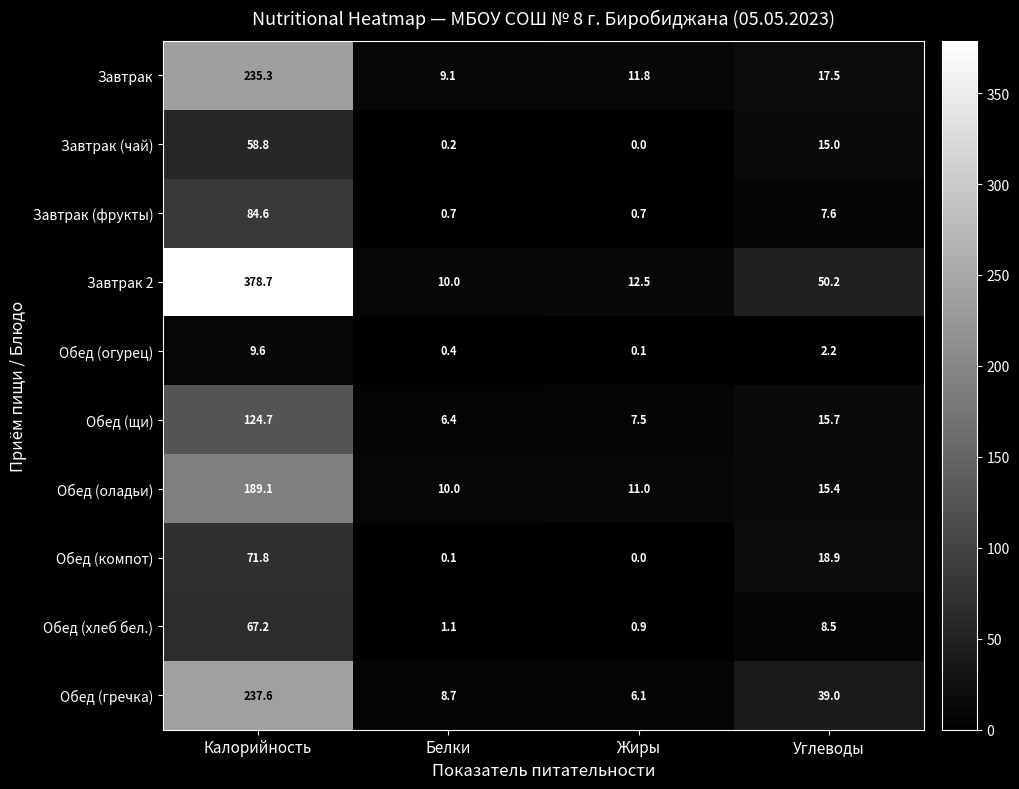

What is the minimum value for Обед (гречка)?

6.1